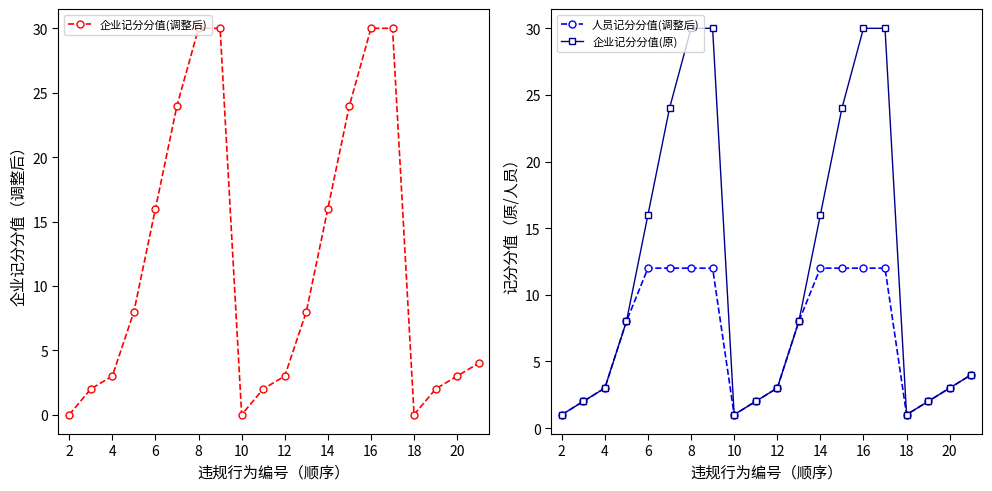

Reading left to right, extract all data points from this chart.

企业记分分值(调整后): 0	2	3	8	16	24	30	30	0	2	3	8	16	24	30	30	0	2	3	4
人员记分分值(调整后): 1	2	3	8	12	12	12	12	1	2	3	8	12	12	12	12	1	2	3	4
企业记分分值(原): 1	2	3	8	16	24	30	30	1	2	3	8	16	24	30	30	1	2	3	4